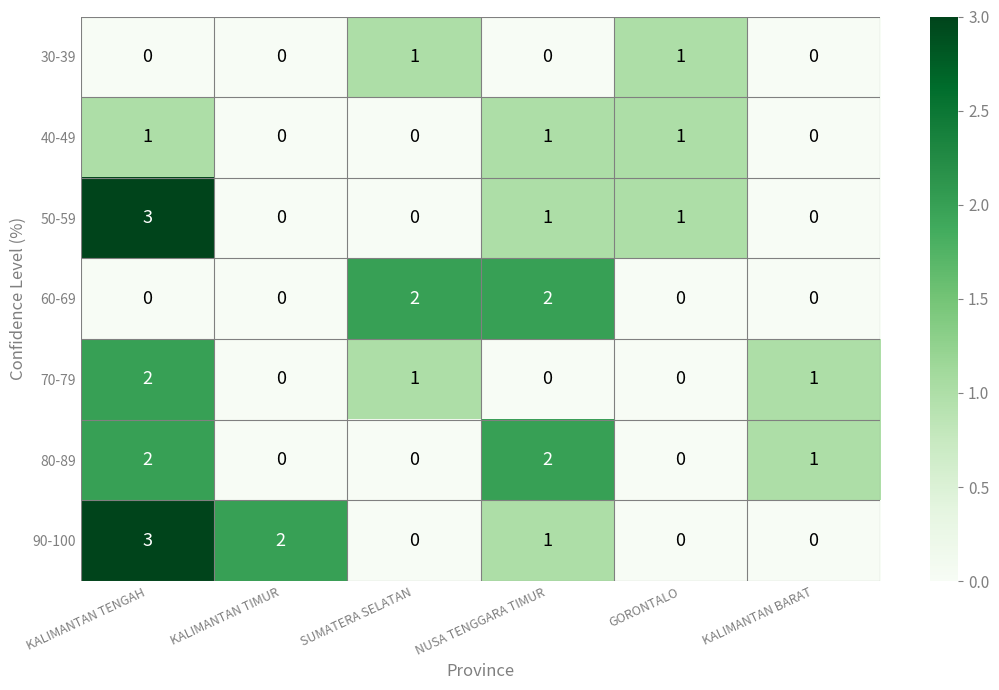

At how many categories does at least one series exceed 0?

6